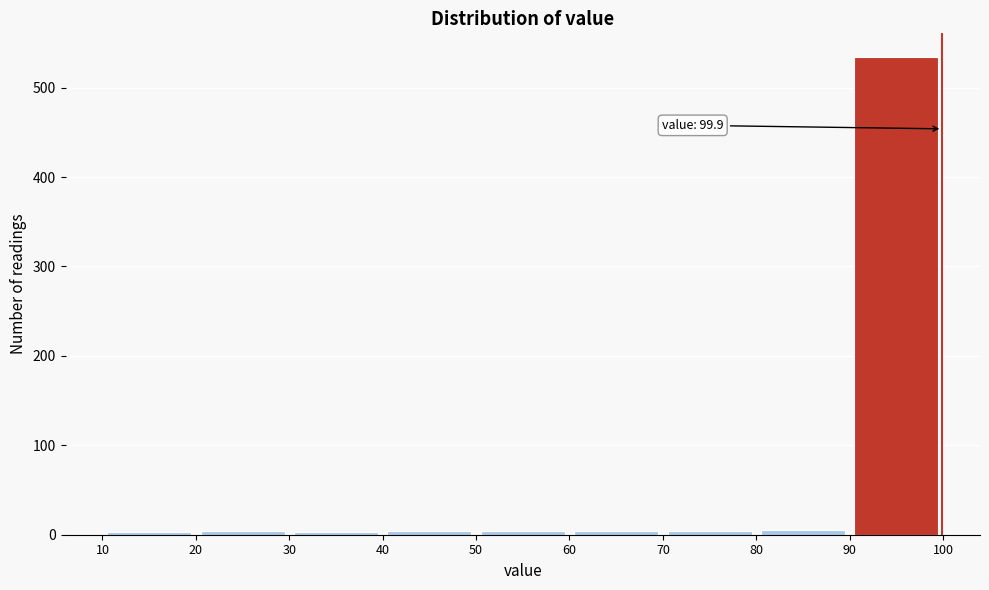

Over which range of the x-axis is the bar tallest?

90 to 100